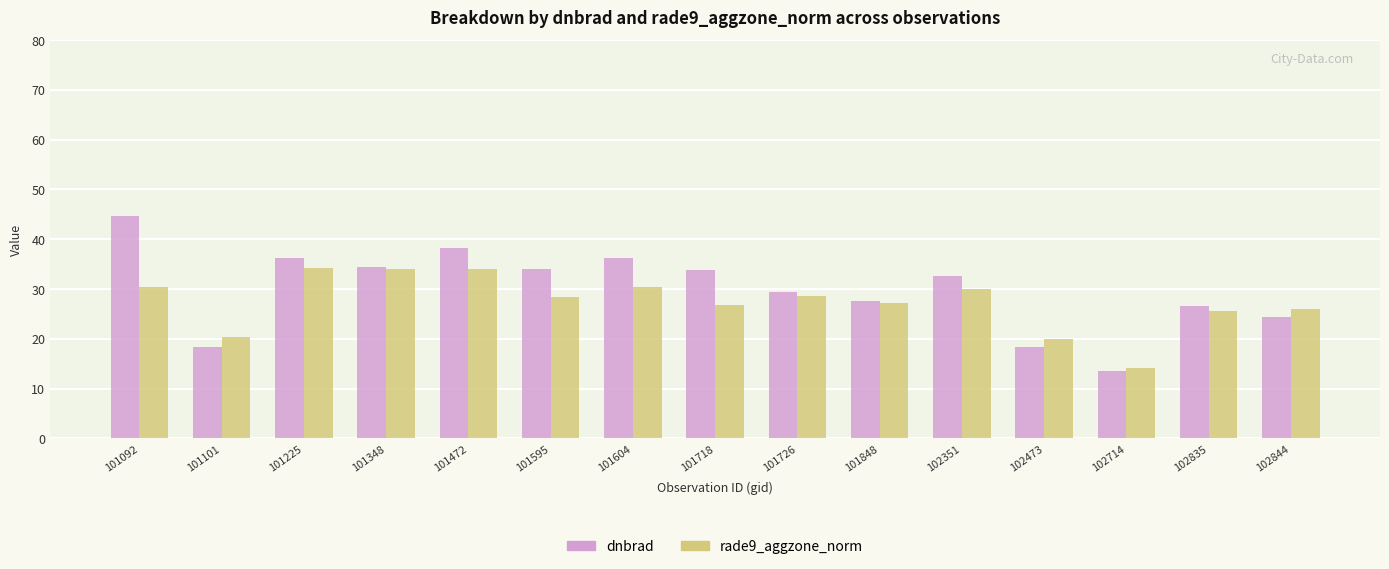

List the series in order of their overall mean, highest first.

dnbrad, rade9_aggzone_norm